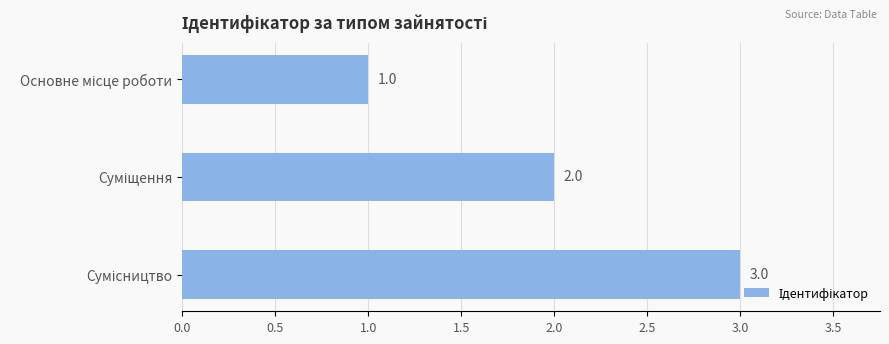

Count the values in the range 1 to 3.

3